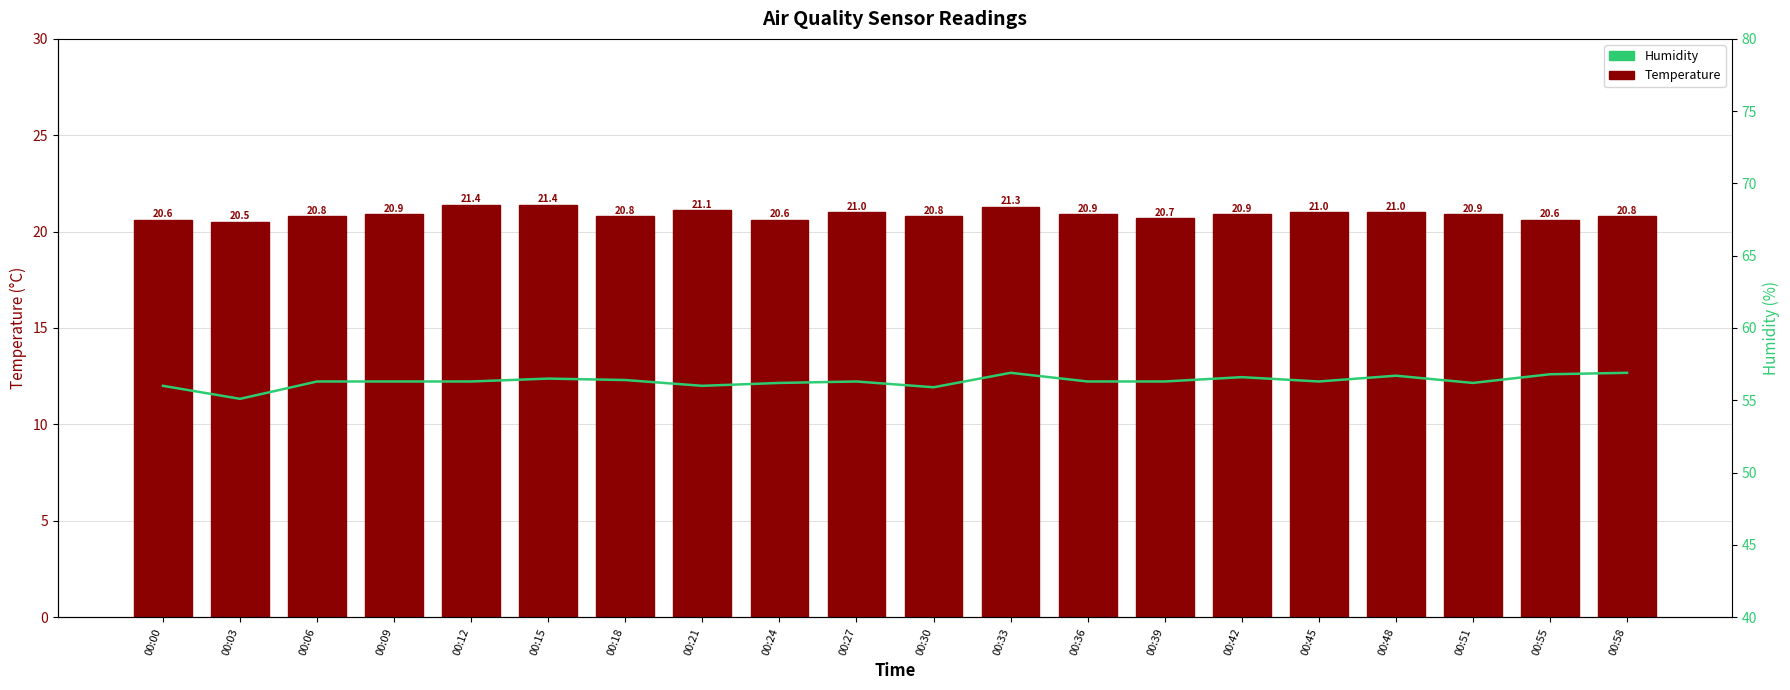

What is the greatest value displayed?

56.9